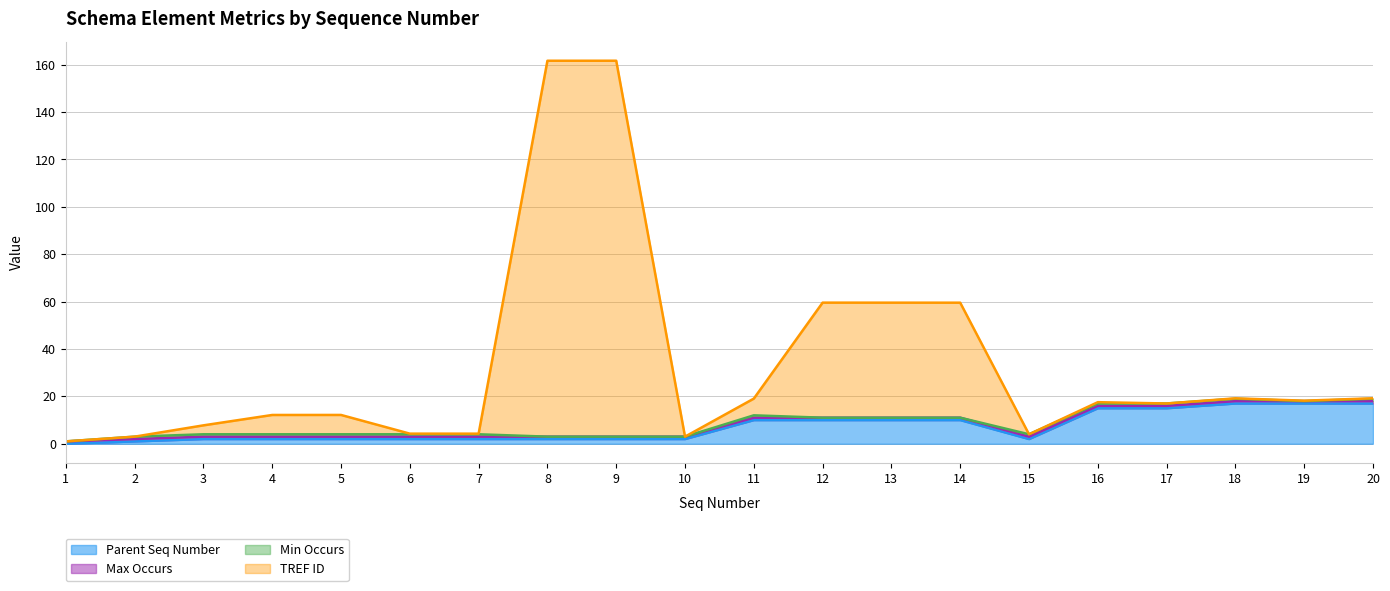

Does the chart have visible grid lines?

Yes